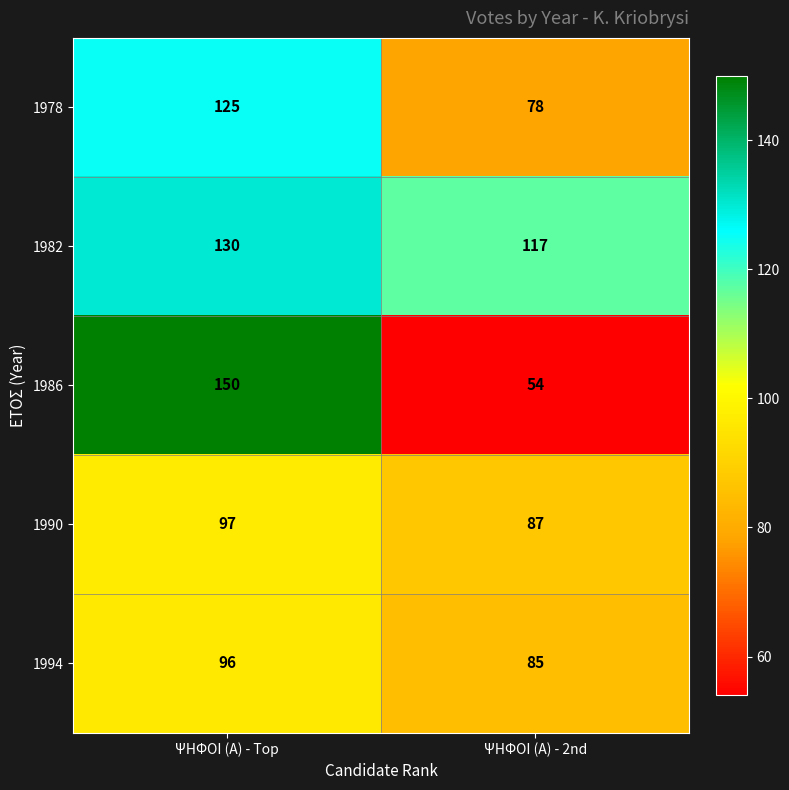

How many series are shown in this chart?

5